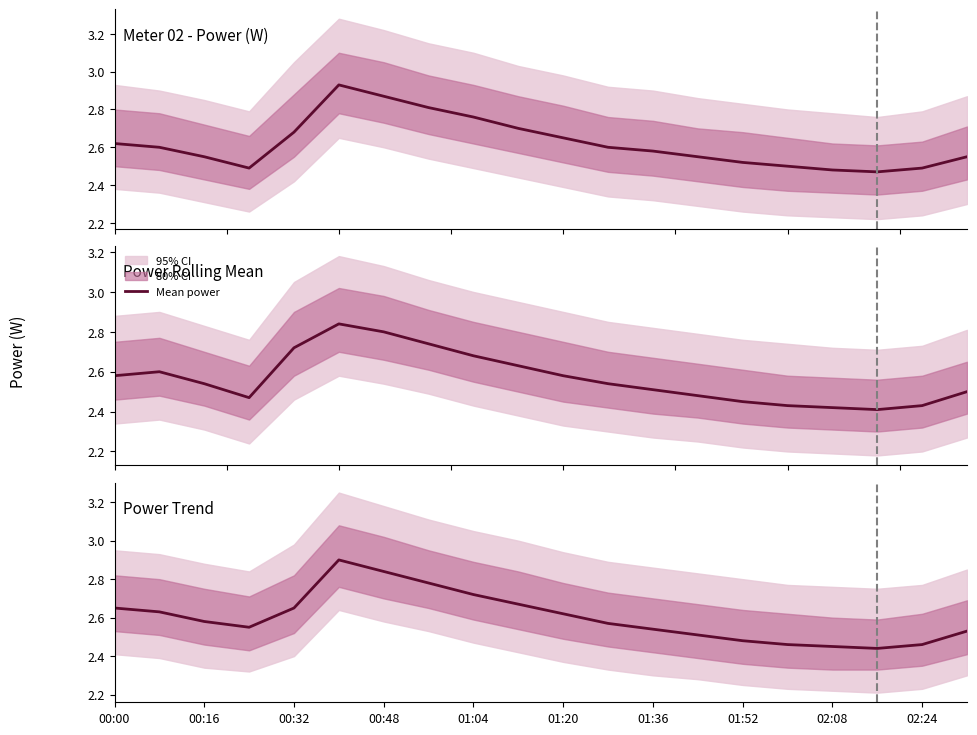

Read the value at 00:00.

2.6